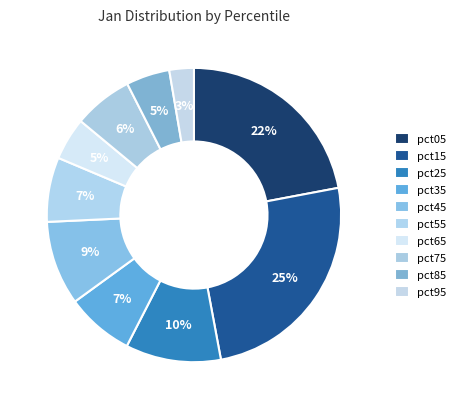

To the nearest percent, what is the combined percentage of pct75 and pct65?

11%